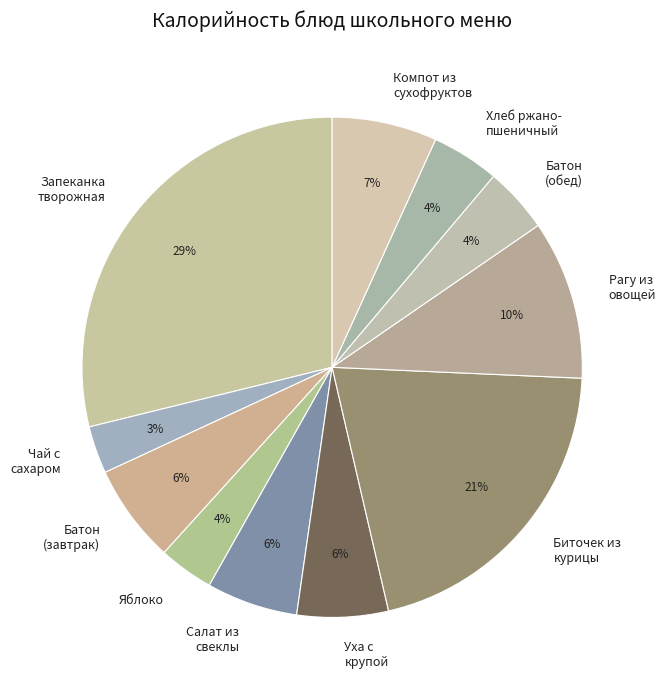

True or false: Батон (обед) accounts for 4% of the total.

True